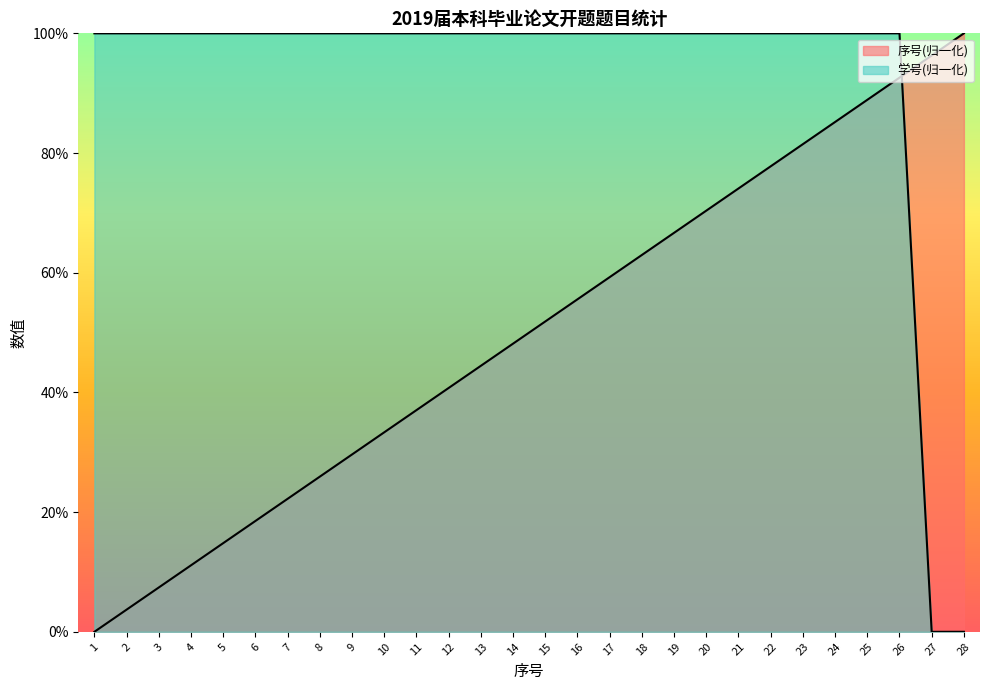

What is the total value across all series at 1?

100.0